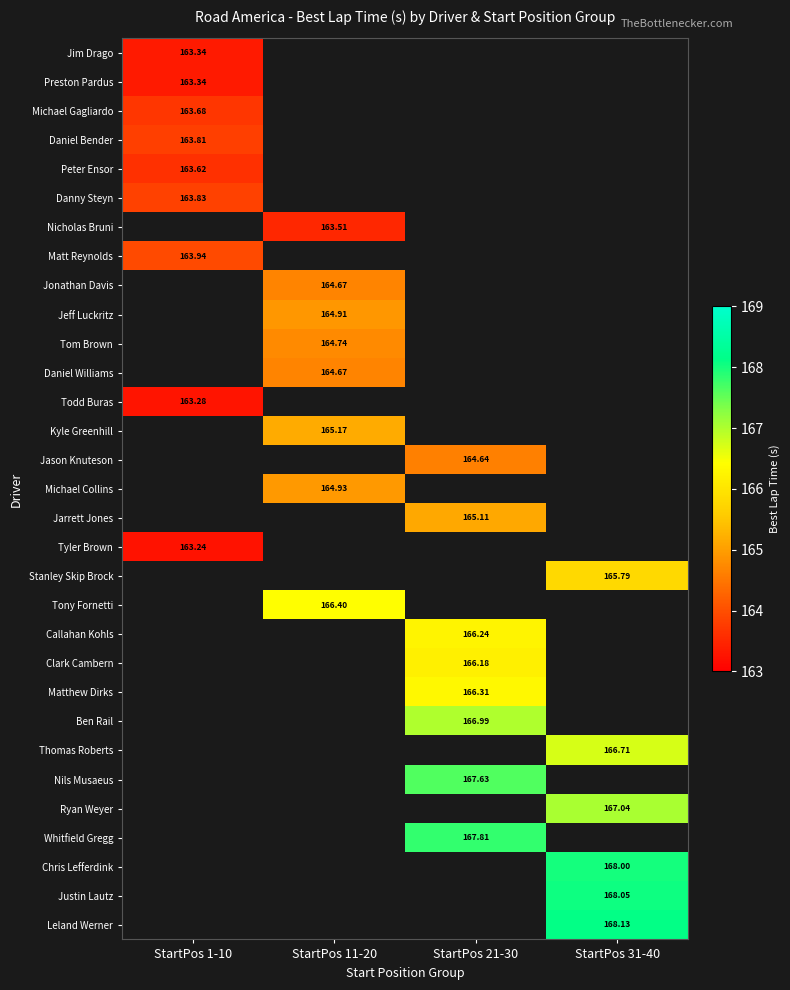

How many data points does each series have?

4